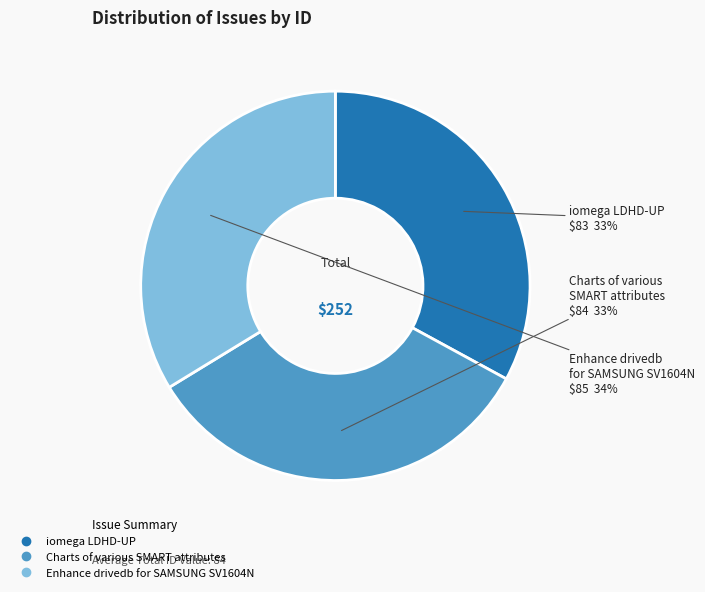

Is it true that Charts of various SMART attributes is 47% of the pie?

False